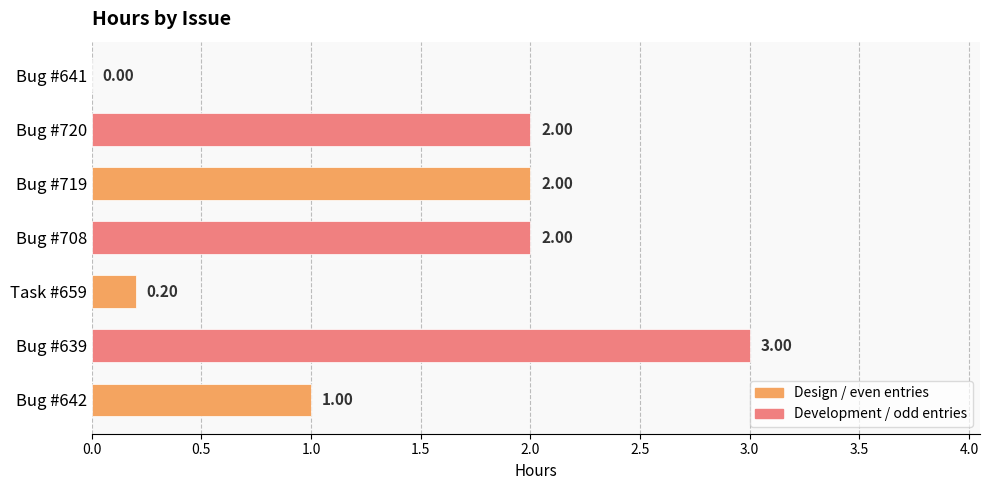

What is the change in value from Bug #639 to Bug #642?

-2.0